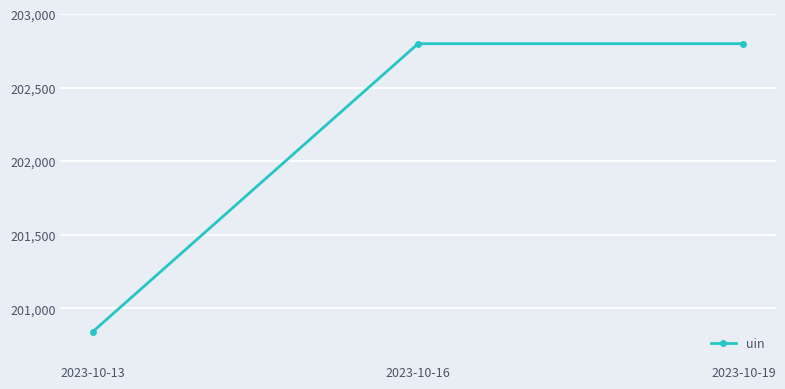

What is the smallest value displayed?

200841.8